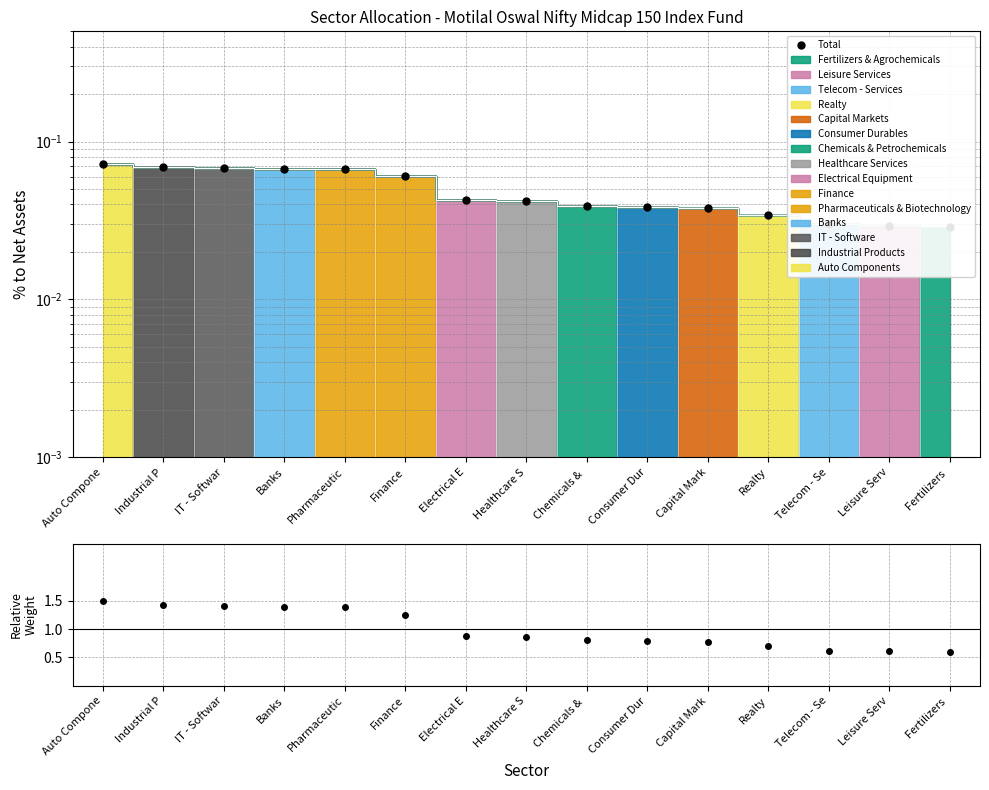

How many values are between 0 and 1?

15